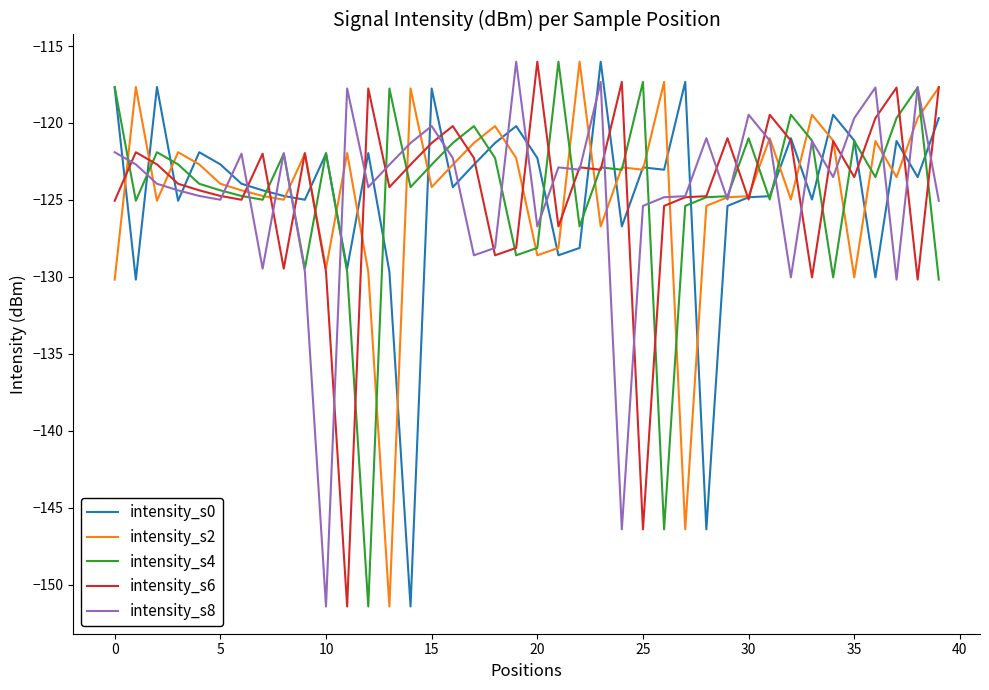

What is the maximum value shown in the chart?

-116.0